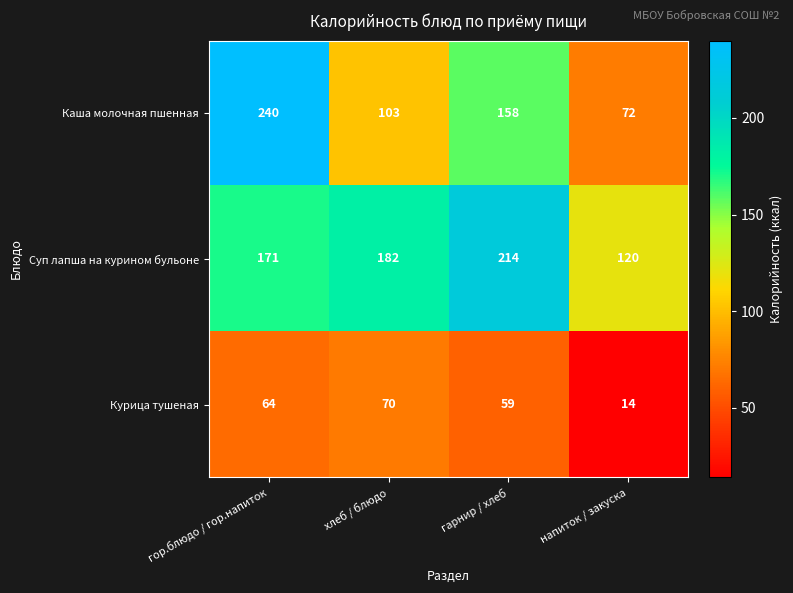

What is the total value across all series at хлеб / блюдо?

355